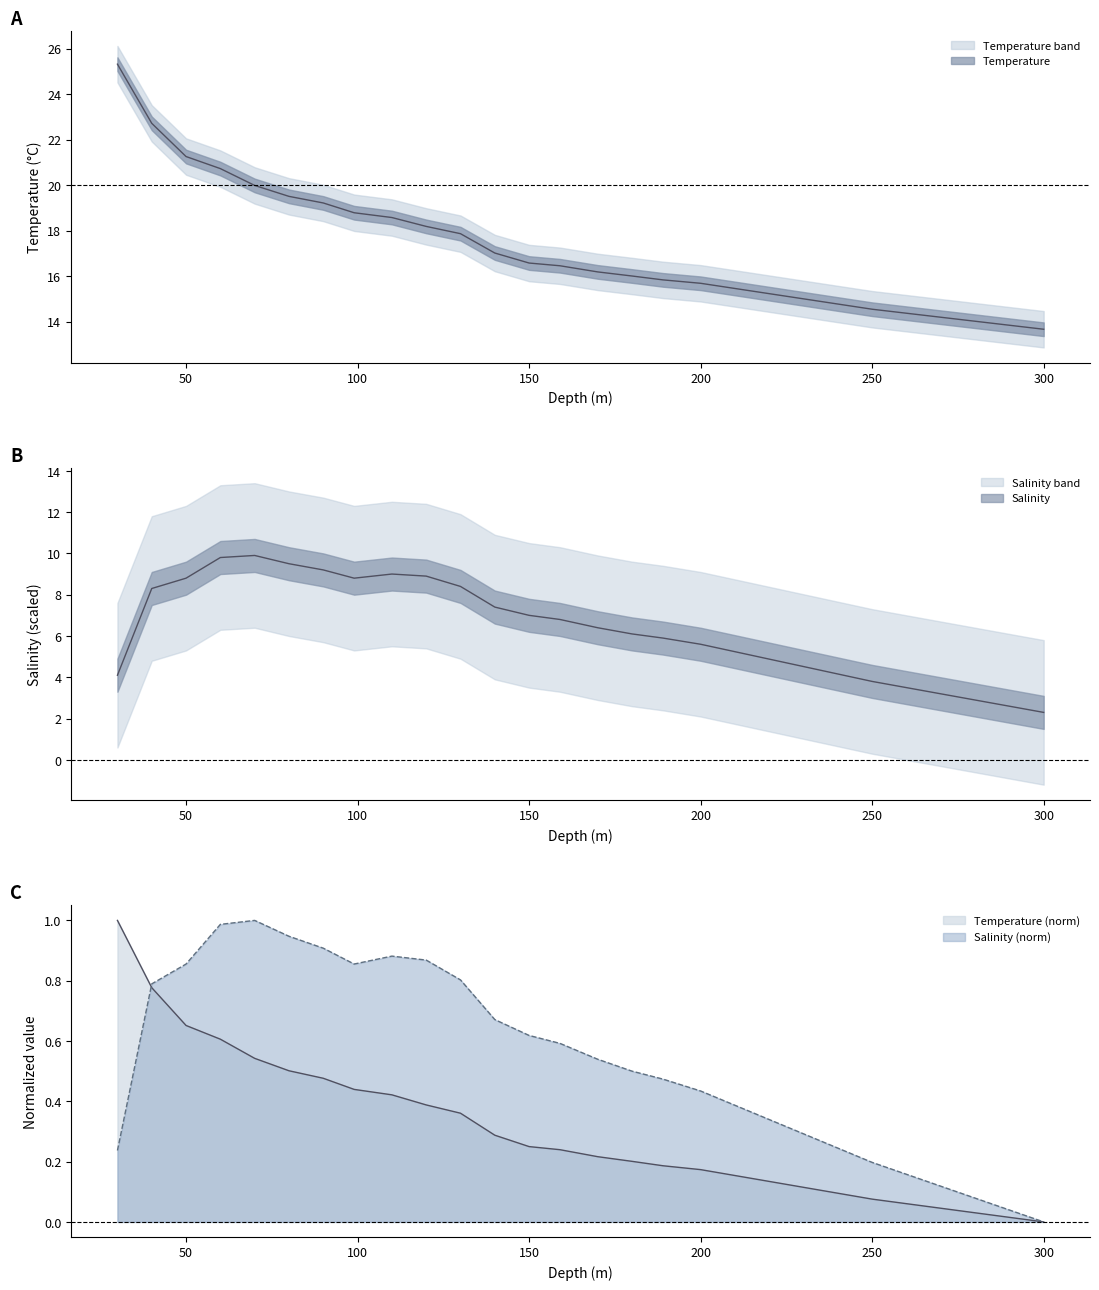

What is the difference between the highest and lowest values at 130?

9.5